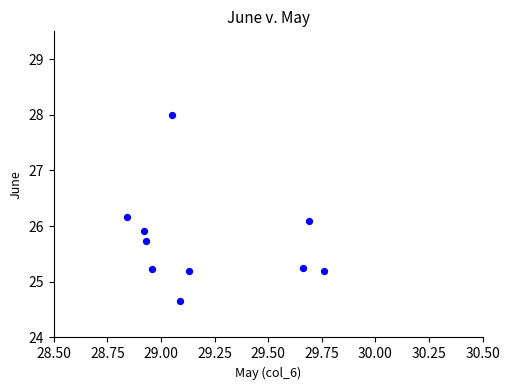

What is the average Y value?

25.7